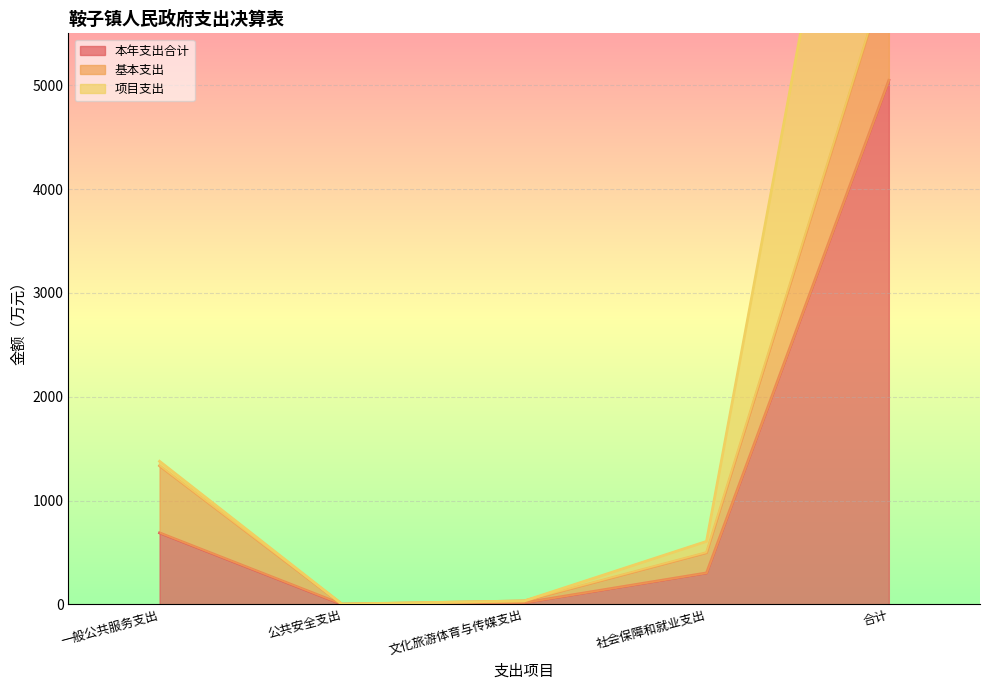

True or false: 本年支出合计 and 项目支出 cross at least once.

False